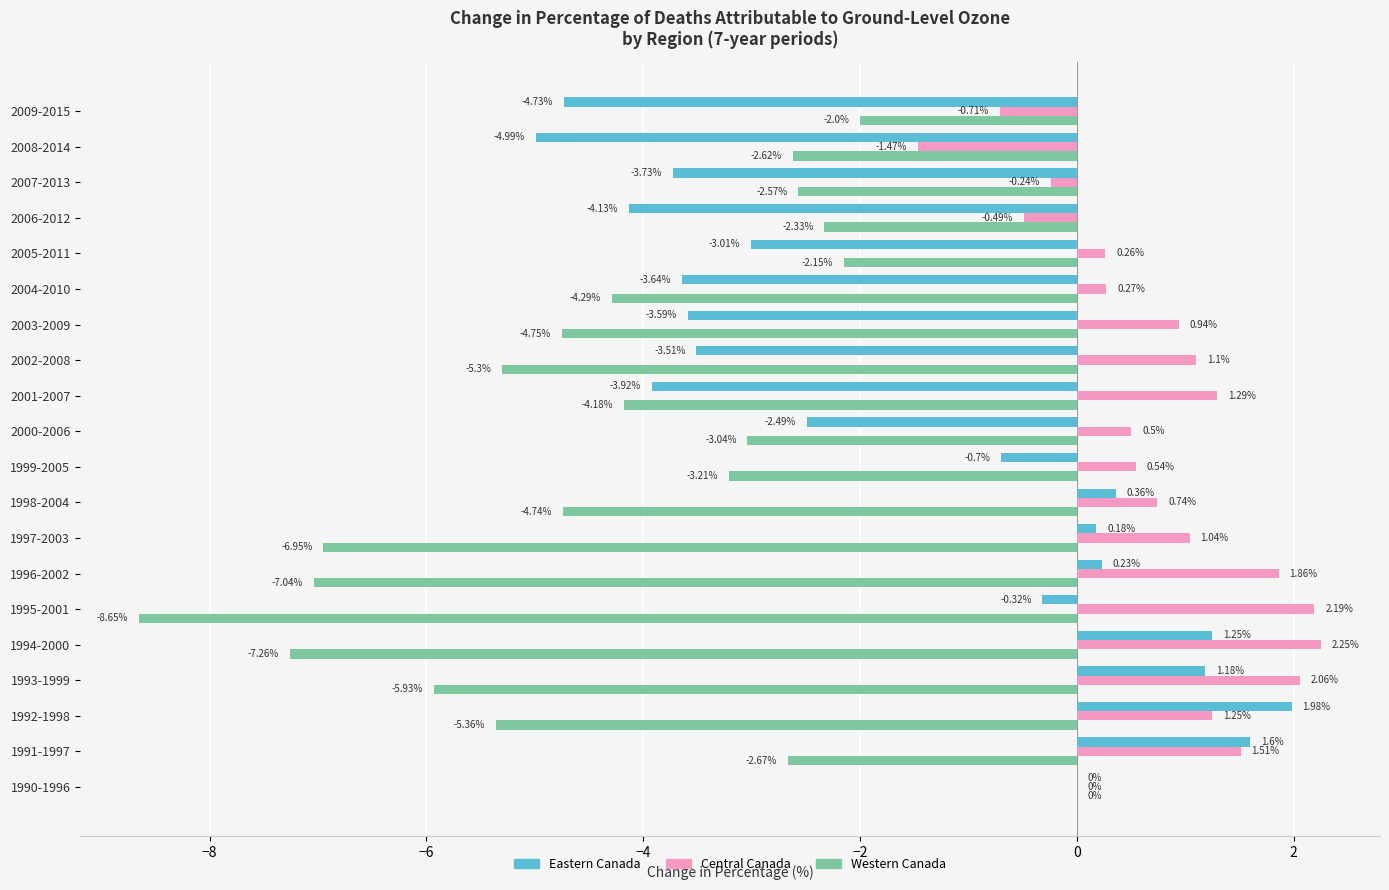

How many series are shown in this chart?

3